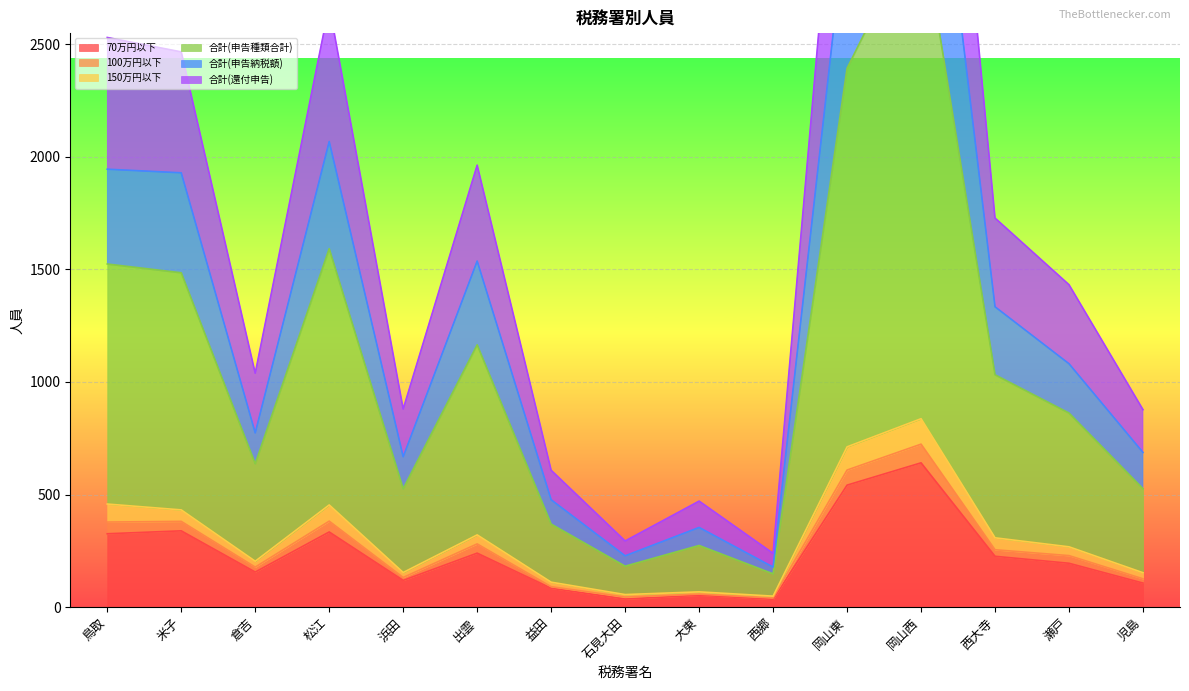

At which label is 合計(還付申告) closest to 1600?

松江